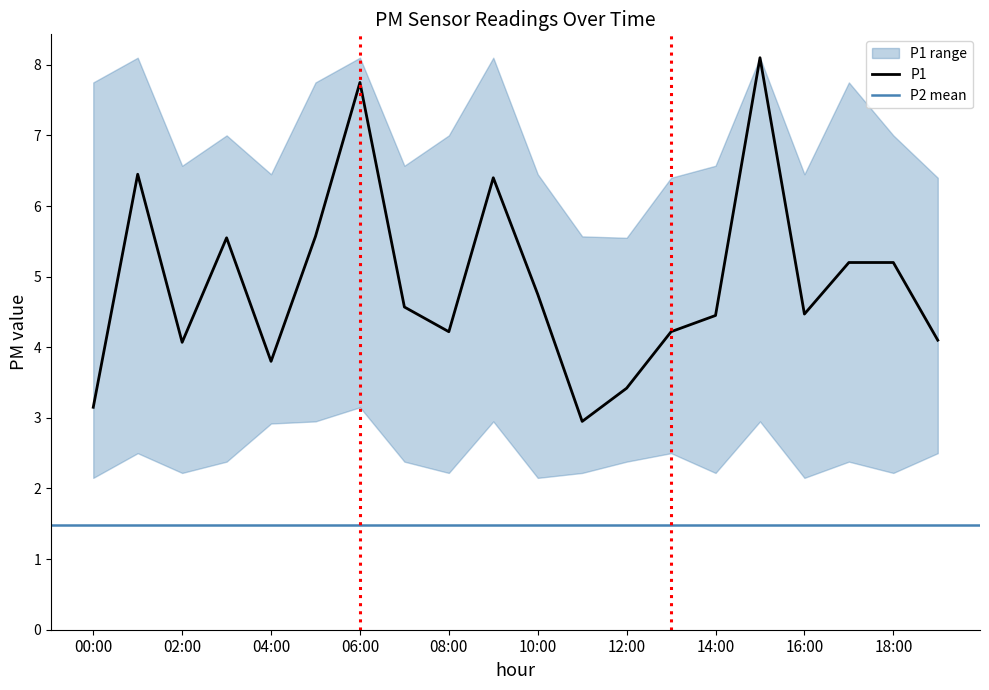

At which label does P1_lower reach its peak?

06:00